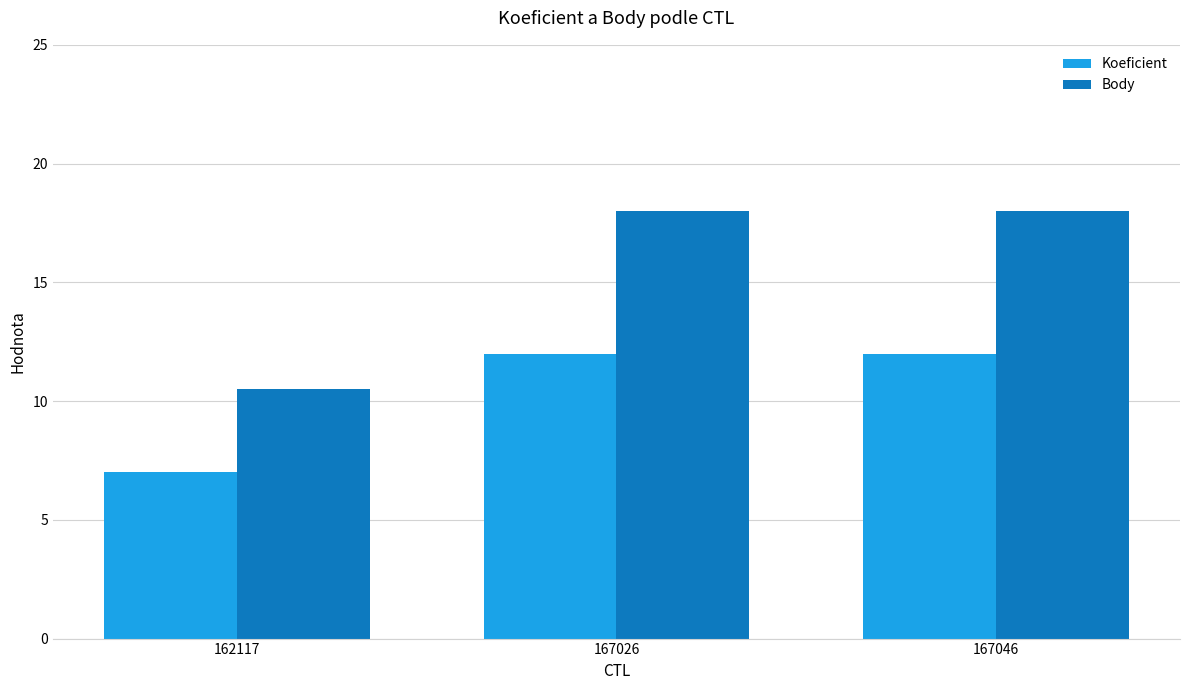

Rank the series by their maximum value, from highest to lowest.

Body, Koeficient